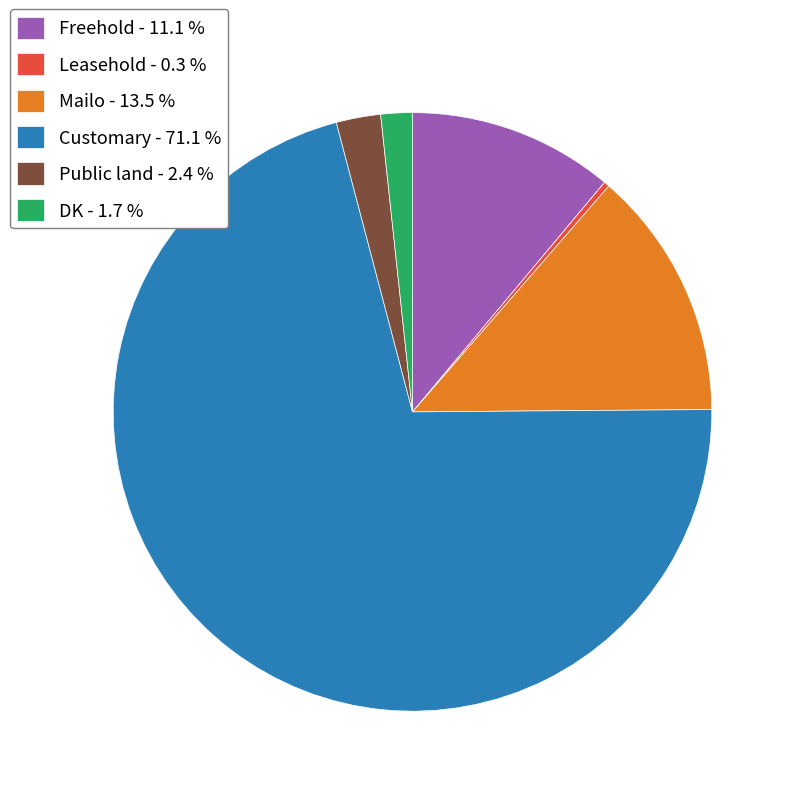

Is it true that Leasehold is 0% of the pie?

True